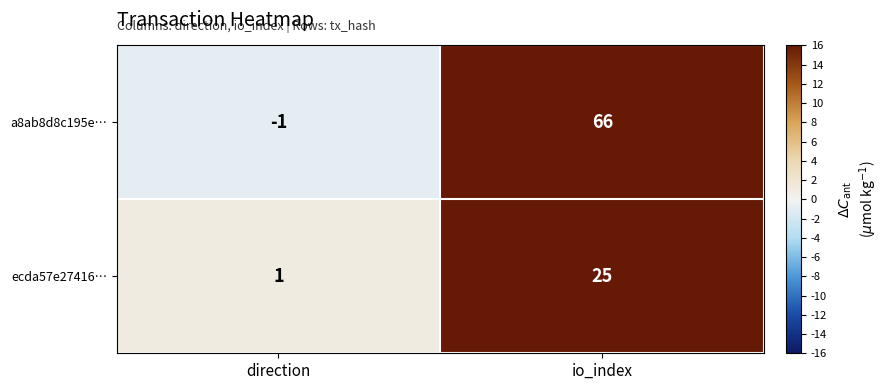

How many data points does each series have?

2